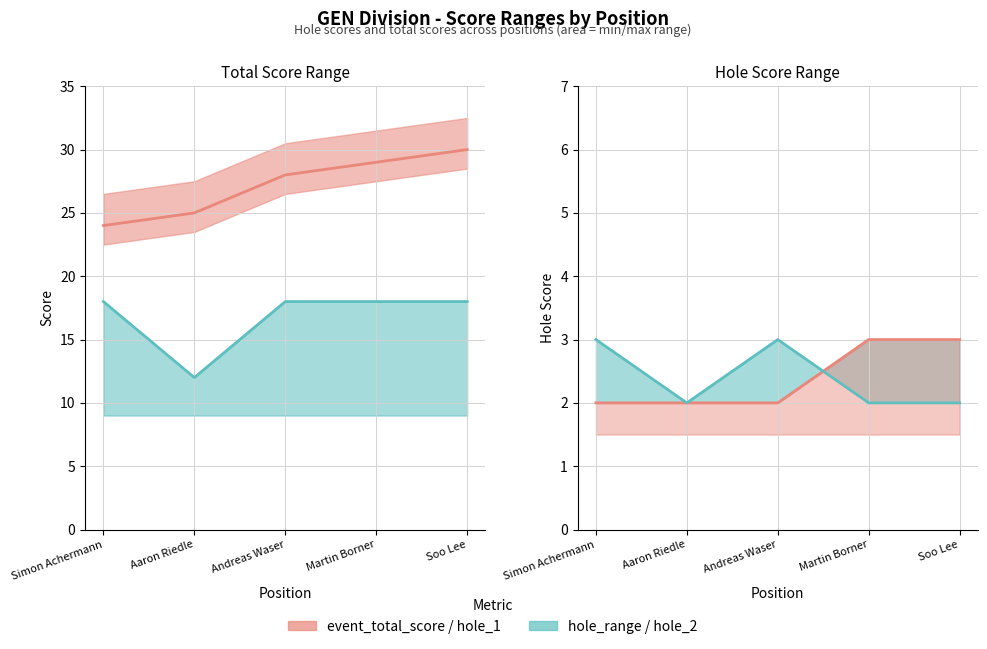

True or false: hole_1 has a value of 1 at Andreas Waser.

False